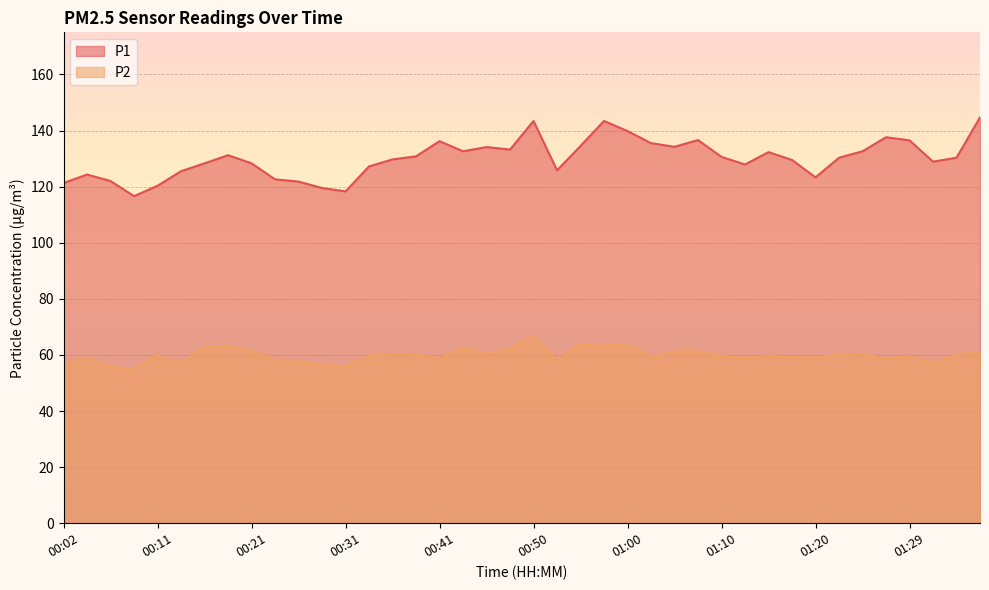

What is the value of the P1 point at the 22nd from the left?

125.8